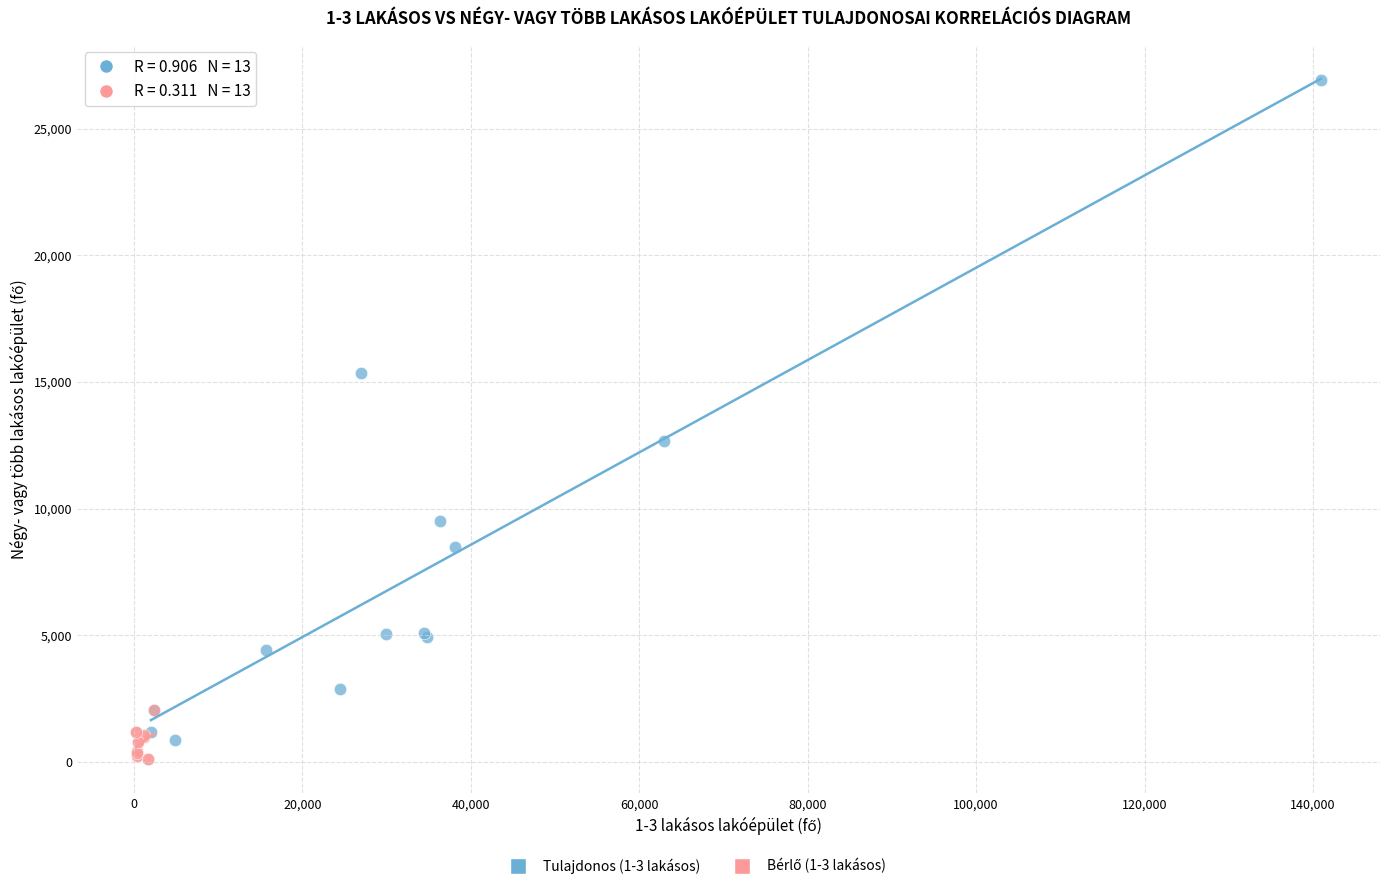

Which series contains the highest Y value?

Tulajdonos (1-3 lakásos)